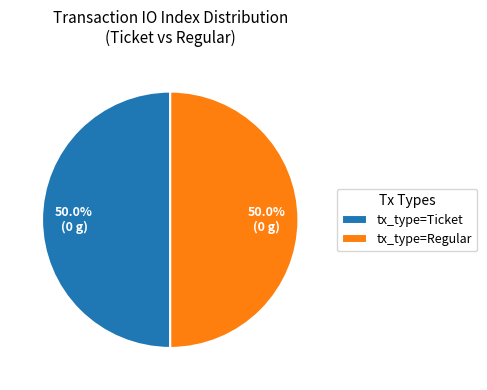

What percentage do tx_type=Ticket and tx_type=Regular together represent?

100.0%